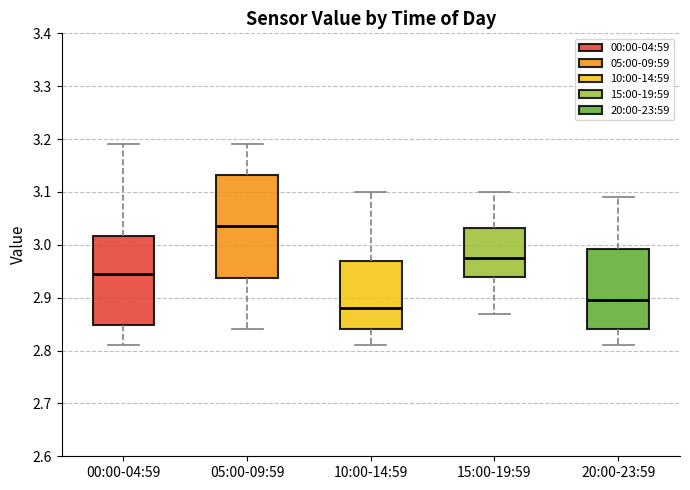

Reading left to right, transcribe this box plot: for each box, give where its median line is, the range the box spans, and where its two whiskers end, as read against the y-axis. The values are not printed on the chart, so give them approximately, as read against the axis.

00:00-04:59: median 2.95, box 2.85 to 3.02, whiskers 2.81 to 3.19
05:00-09:59: median 3.04, box 2.94 to 3.13, whiskers 2.84 to 3.19
10:00-14:59: median 2.88, box 2.84 to 2.97, whiskers 2.81 to 3.10
15:00-19:59: median 2.98, box 2.94 to 3.03, whiskers 2.87 to 3.10
20:00-23:59: median 2.90, box 2.84 to 2.99, whiskers 2.81 to 3.09